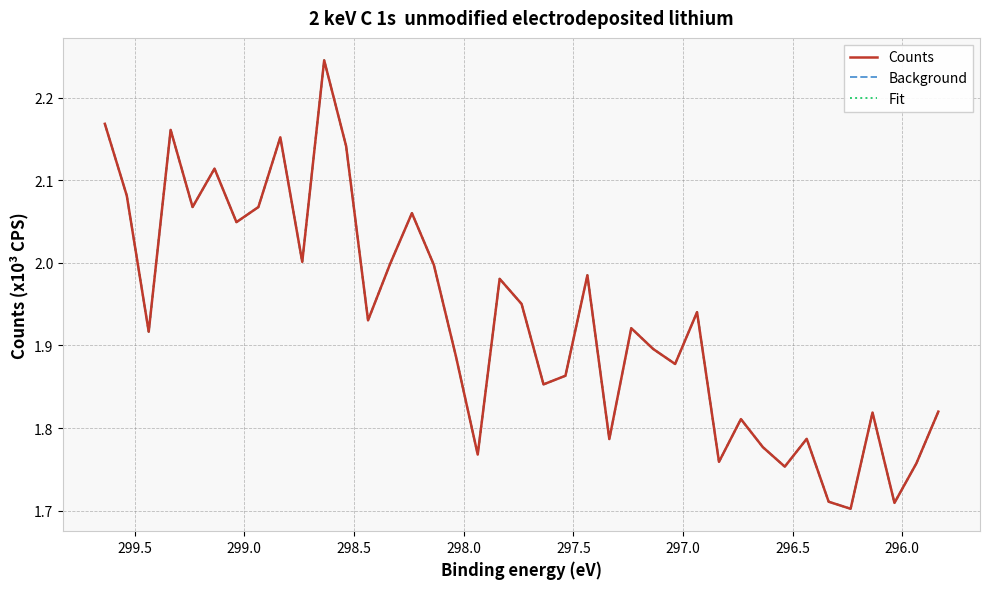

Which series has the widest spread of values?

Counts